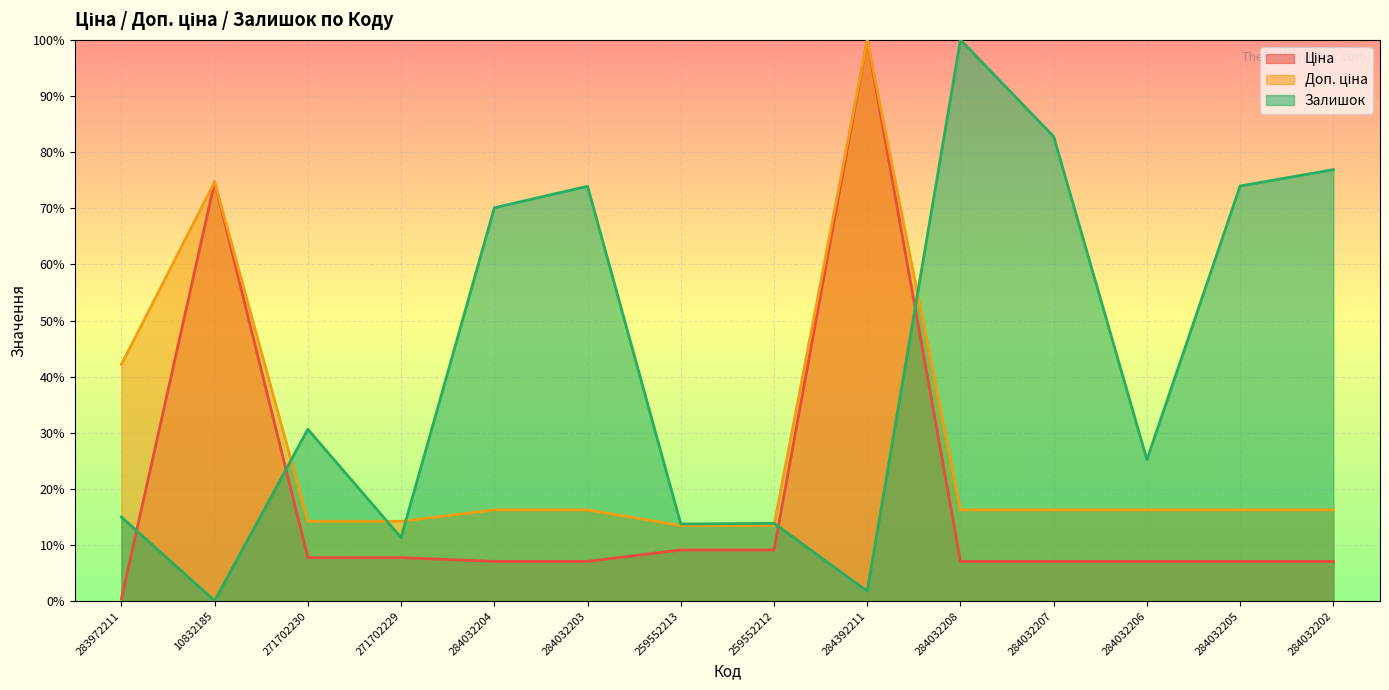

List the series in order of their peak value, highest first.

Ціна, Доп. ціна, Залишок